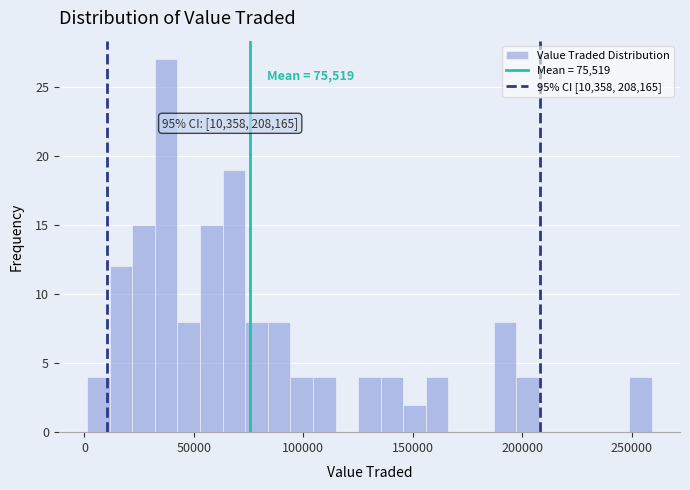

Read against the x-axis, roughly where is the centre of the tallest bar?

35000